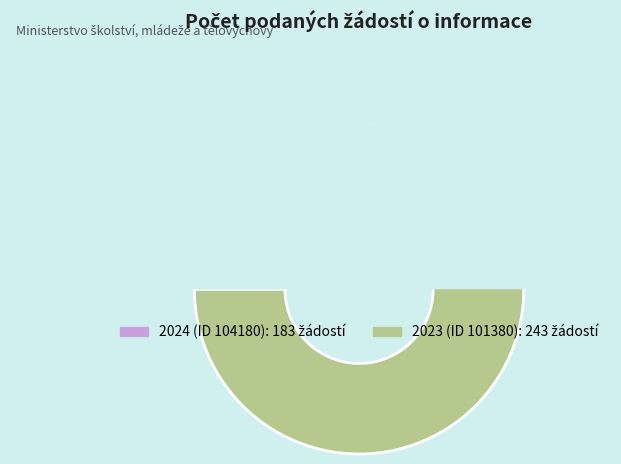

To the nearest percent, what is the difference between the largest and smallest slice percentages?

14%